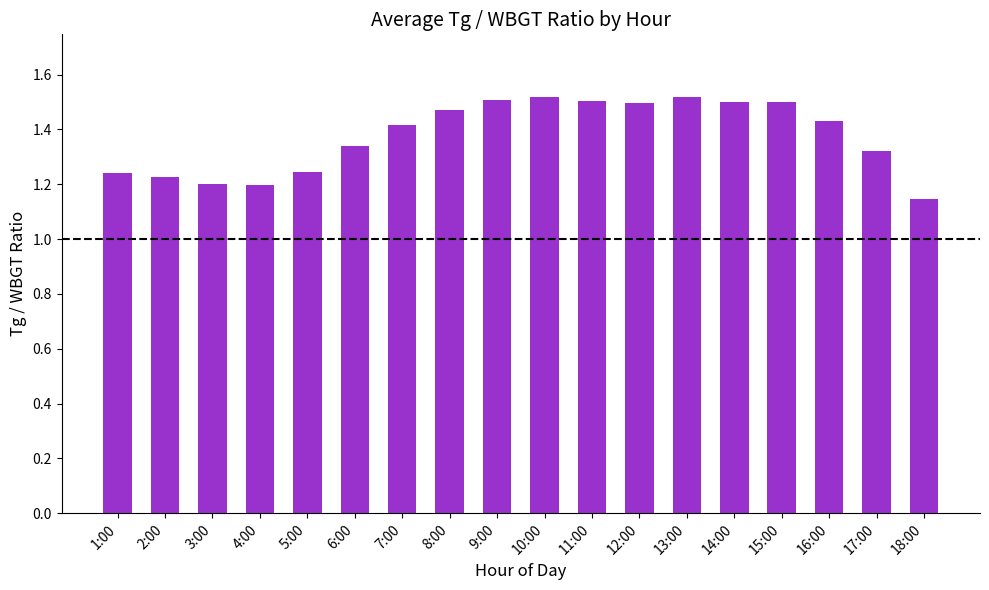

Is it true that the value at 9:00 is 0.8?

False